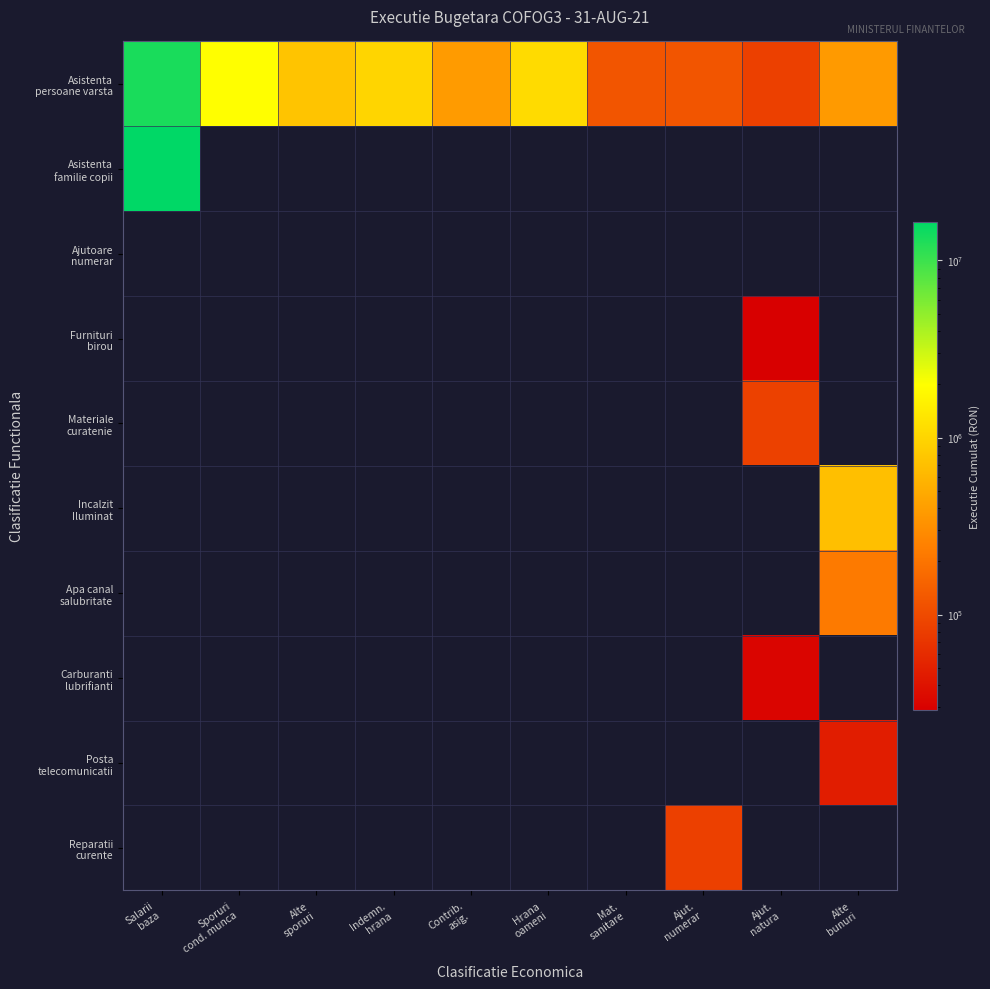

List the series in order of their peak value, lowest first.

Ajutoare numerar, Furnituri birou, Carburanti lubrifianti, Posta telecomunicatii, Reparatii curente, Materiale curatenie, Apa canal salubritate, Incalzit Iluminat, Asistenta persoane varsta, Asistenta familie copii